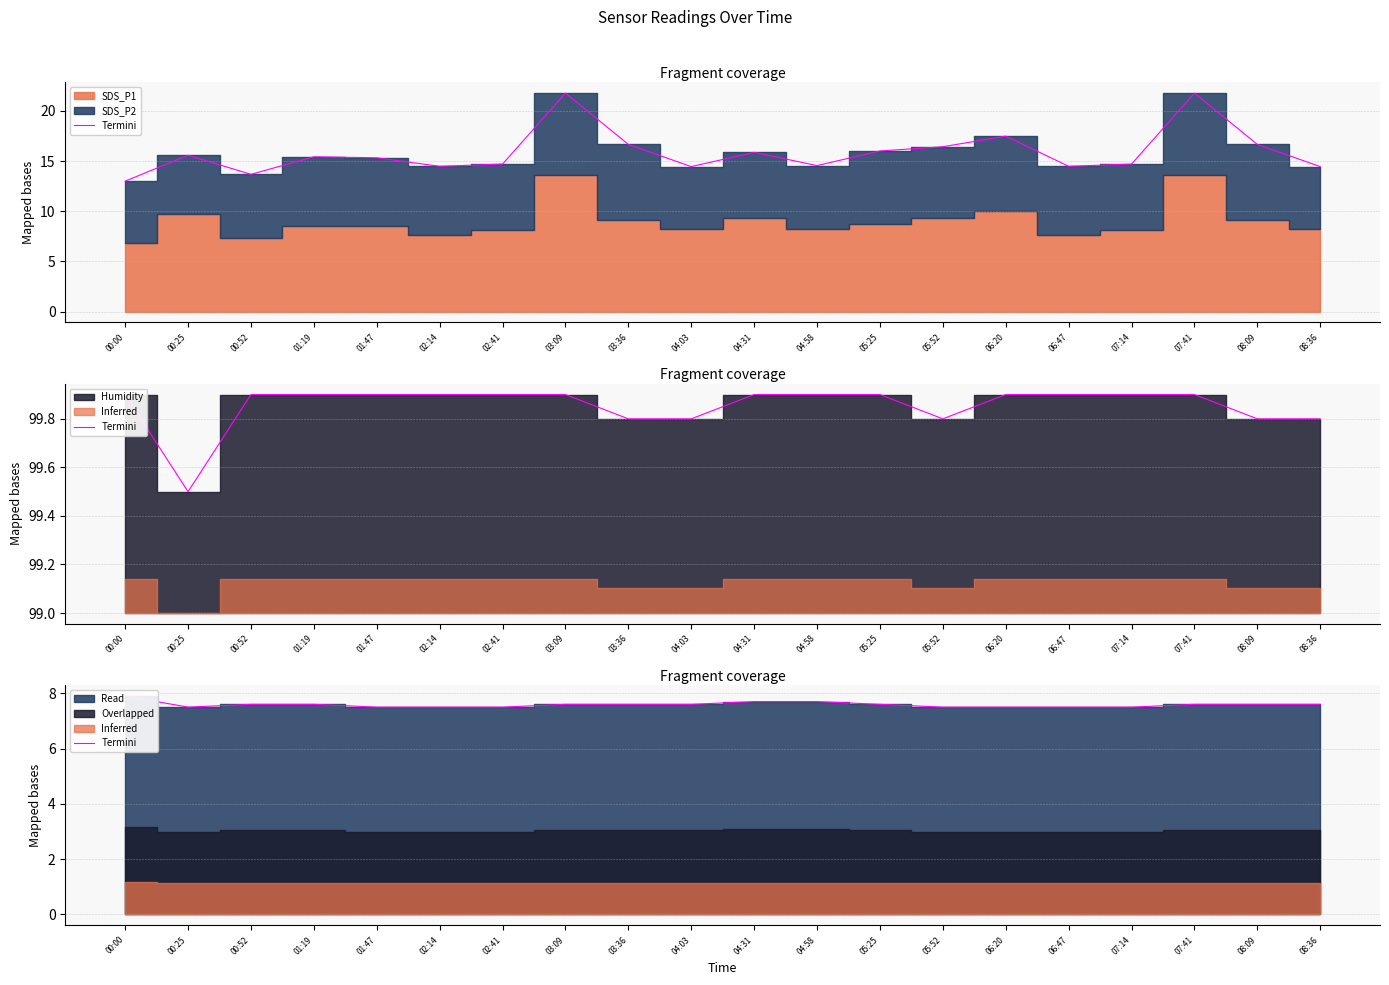

How many interior local valleys (lower than both neighbors) does the data have?

1